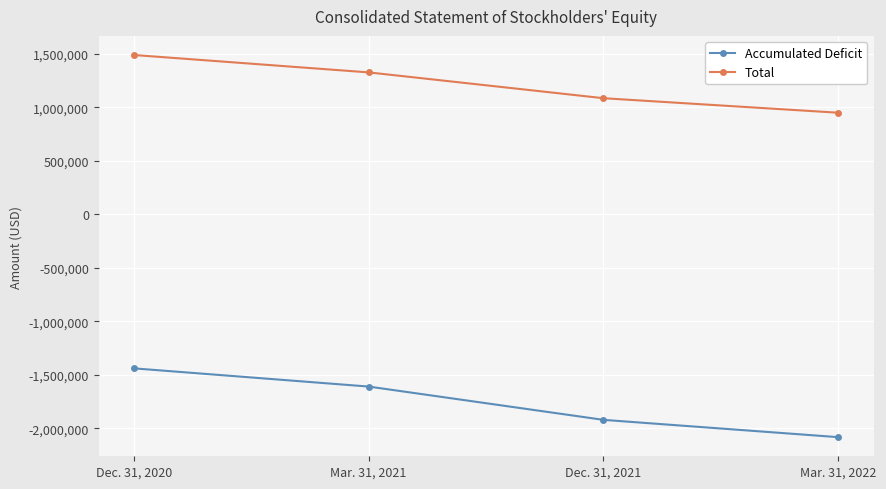

Between Dec. 31, 2020 and Mar. 31, 2021, which series saw the biggest shift?

Accumulated Deficit